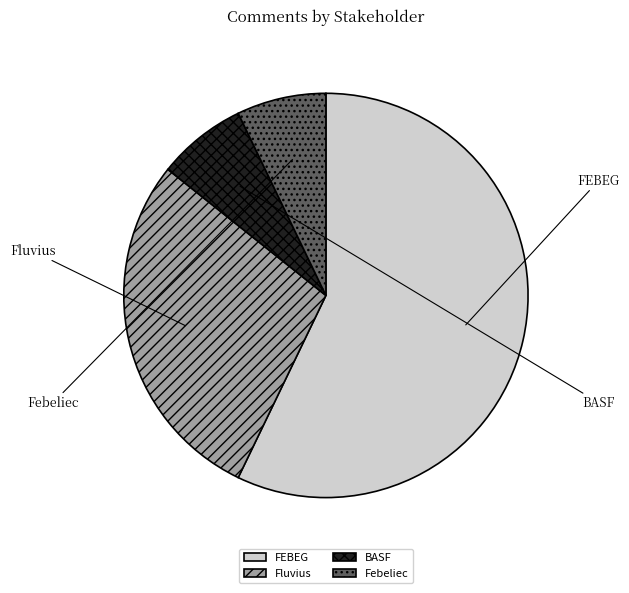

What is the smallest slice in the pie chart?

BASF